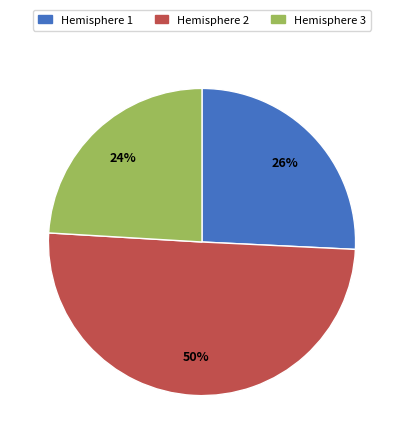

True or false: Hemisphere 3 accounts for 11% of the total.

False